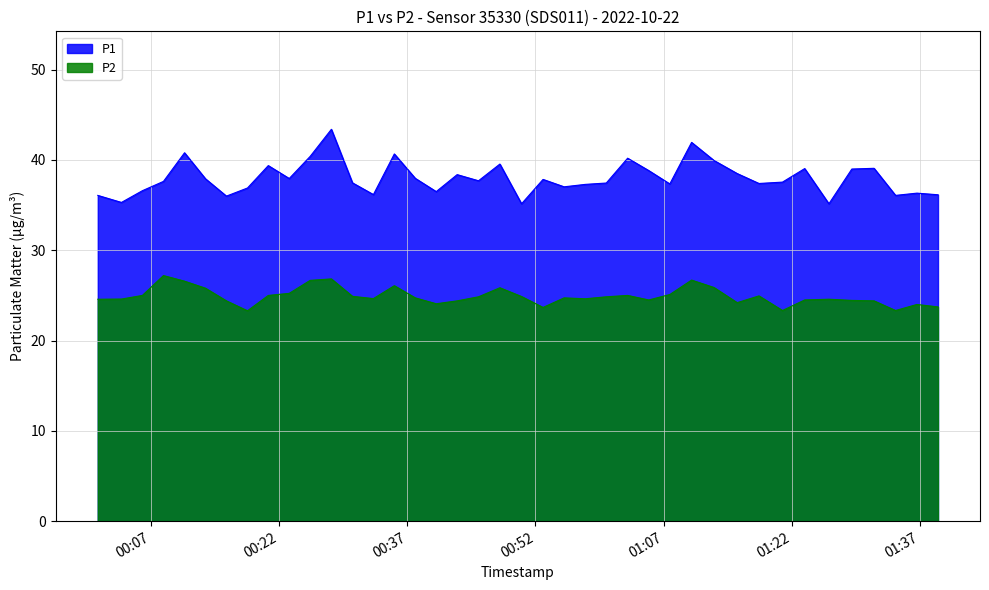

True or false: P2 has a value of 12.2 at 2022-10-22T00:35:29.

False